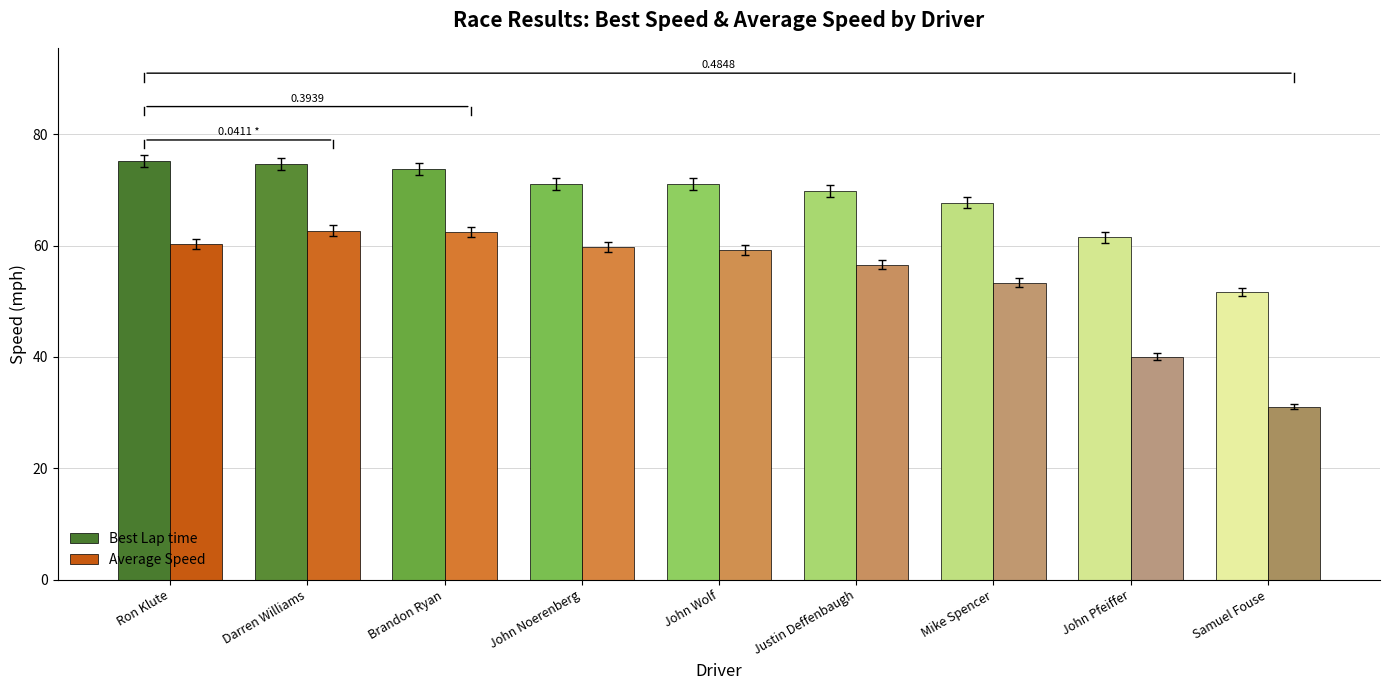

Does the chart contain any negative values?

No